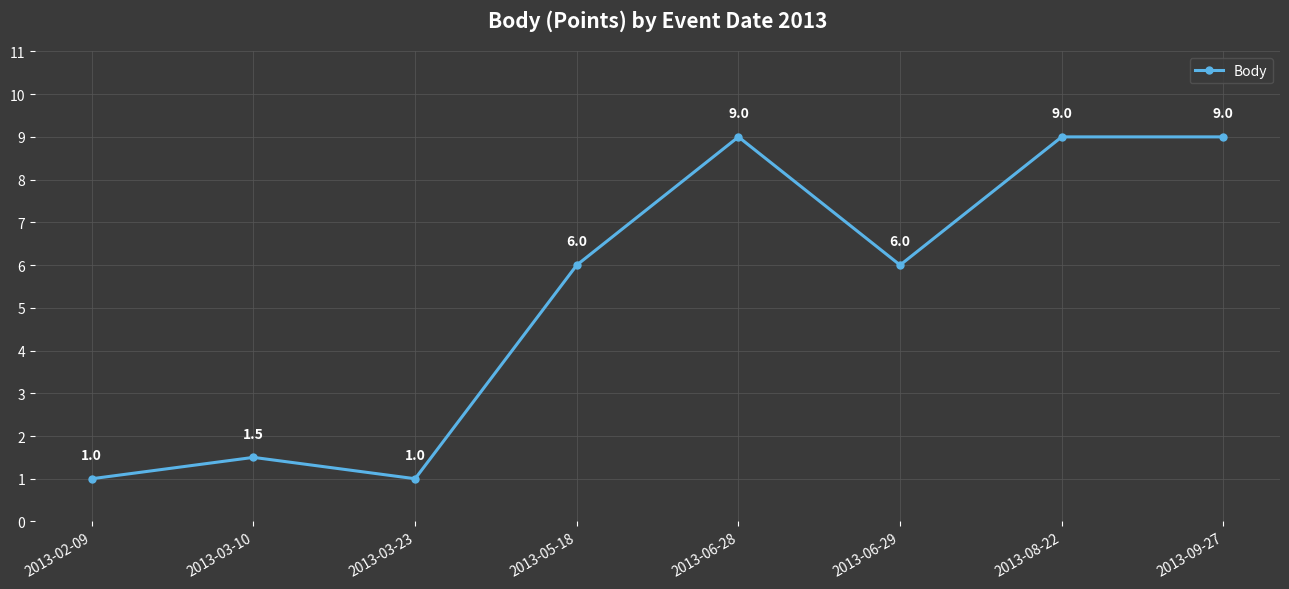

What is the maximum value shown in the chart?

9.0